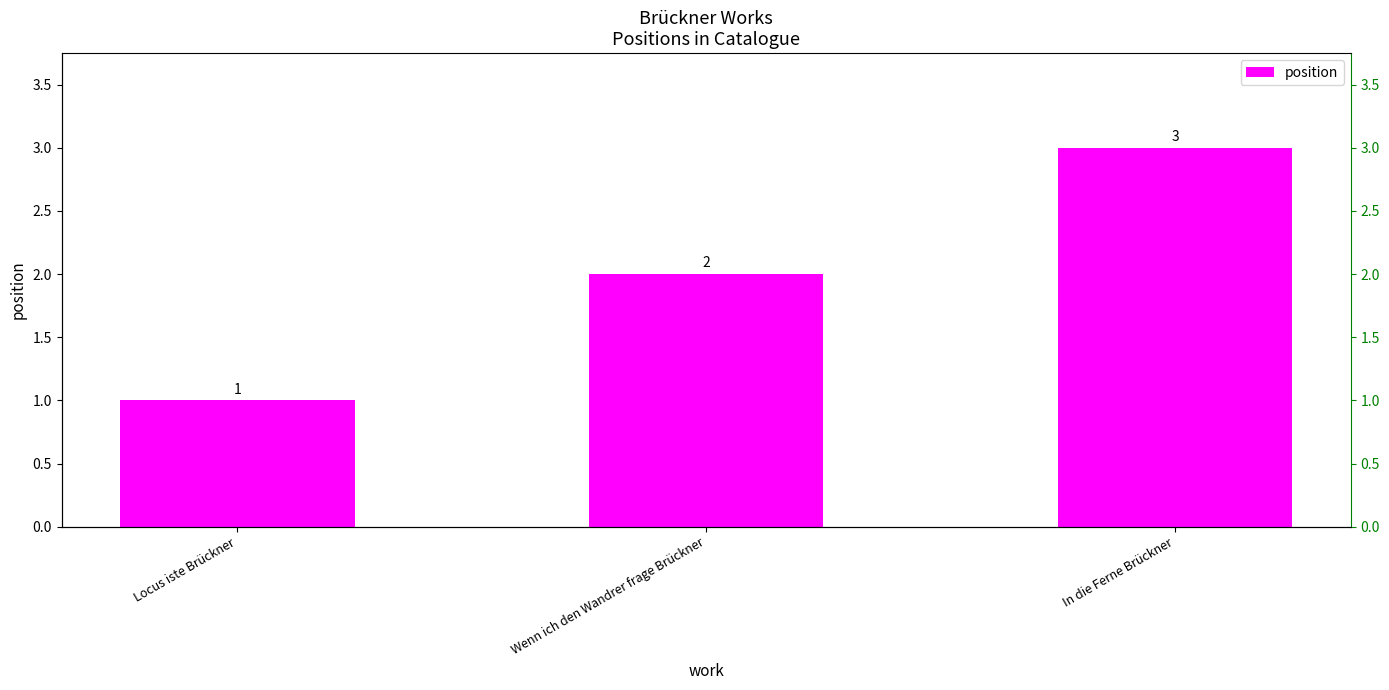

The chart shows a value of 2 at In die Ferne Brückner. True or false?

False